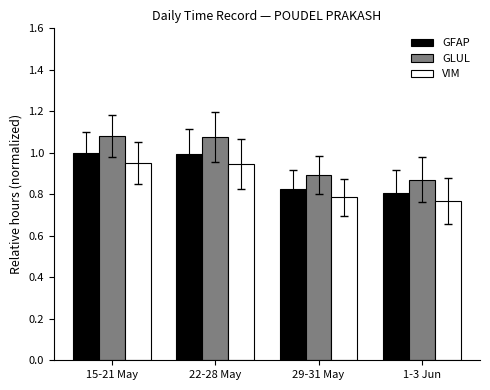

What is the total value across all series at 15-21 May?

3.0